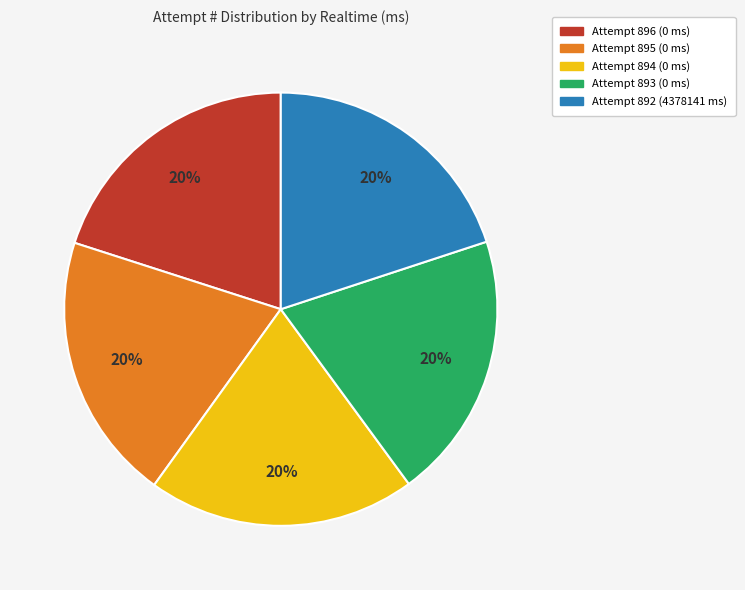

Approximately how many times larger is the value at Attempt 895 (0 ms) compared to Attempt 892 (4378141 ms)?

1.0